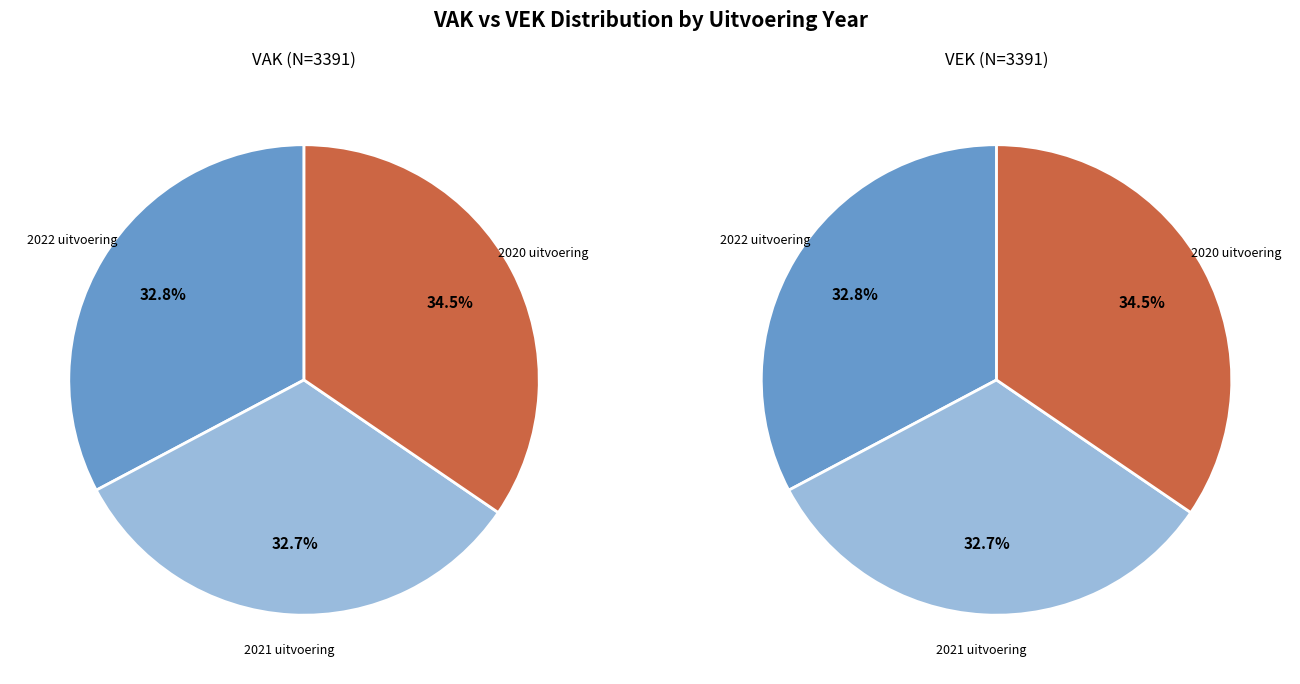

To the nearest percent, what portion does 2 represent?

35%